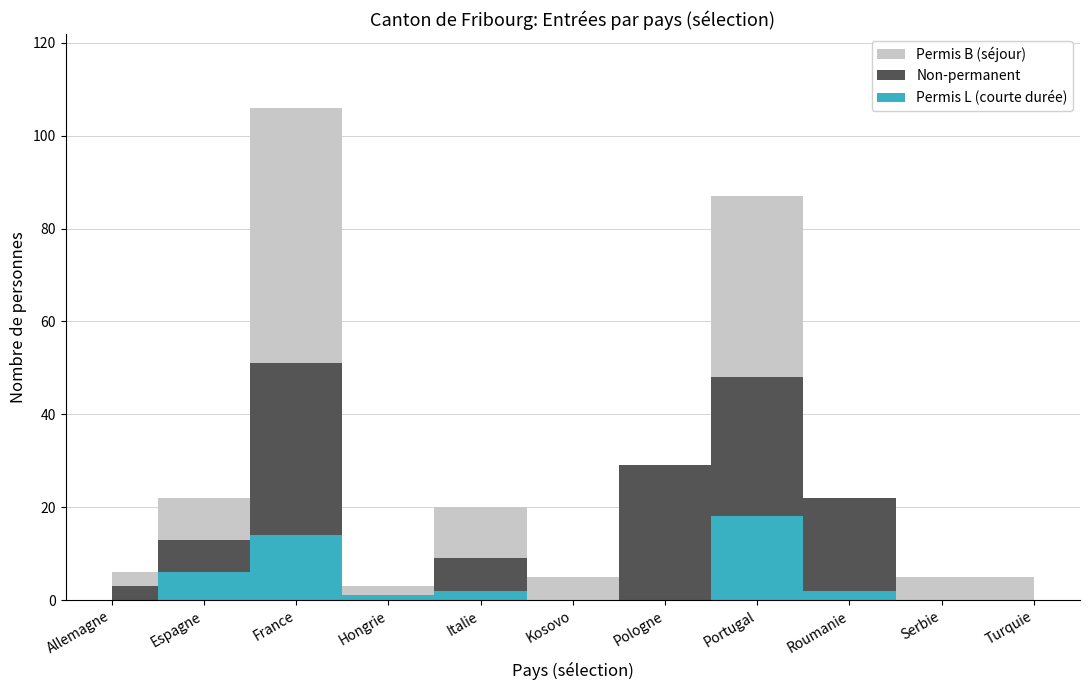

At which label is Total général closest to 64?

Espagne